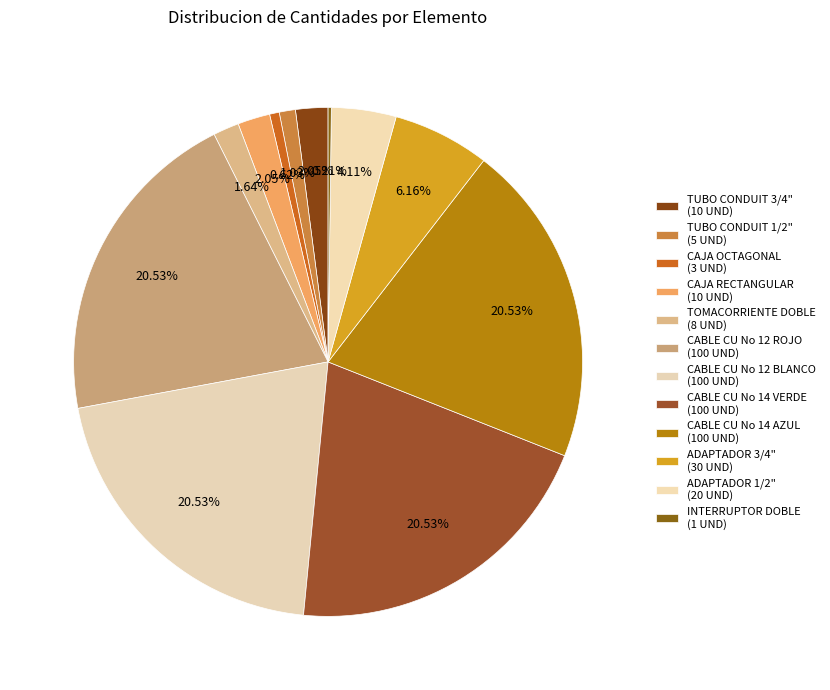

To the nearest percent, what portion does TUBO CONDUIT 3/4" represent?

2%